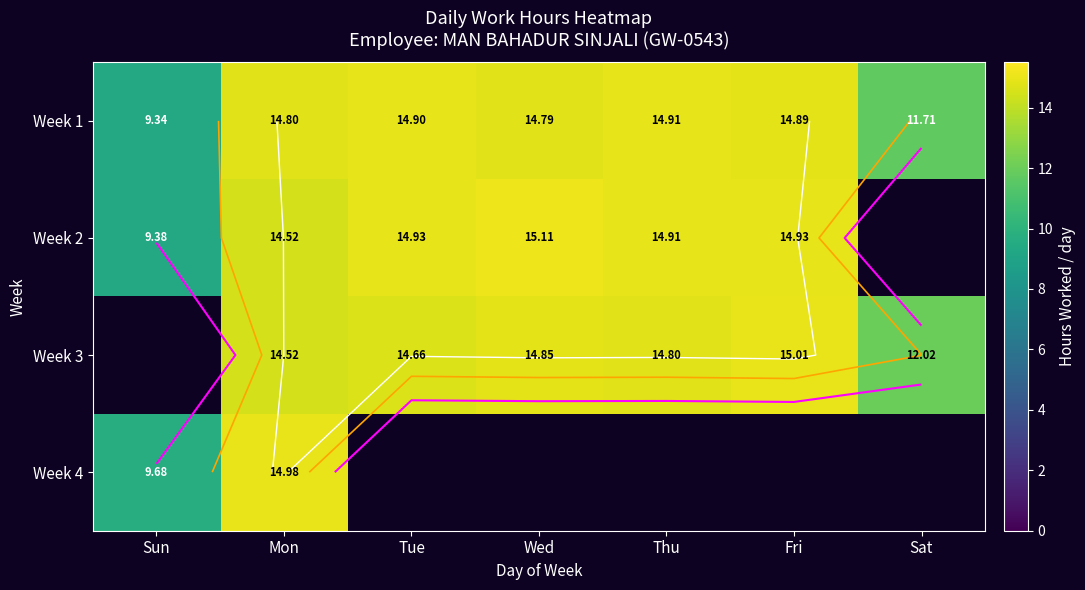

What is the average value of the Week 1 series?

13.6